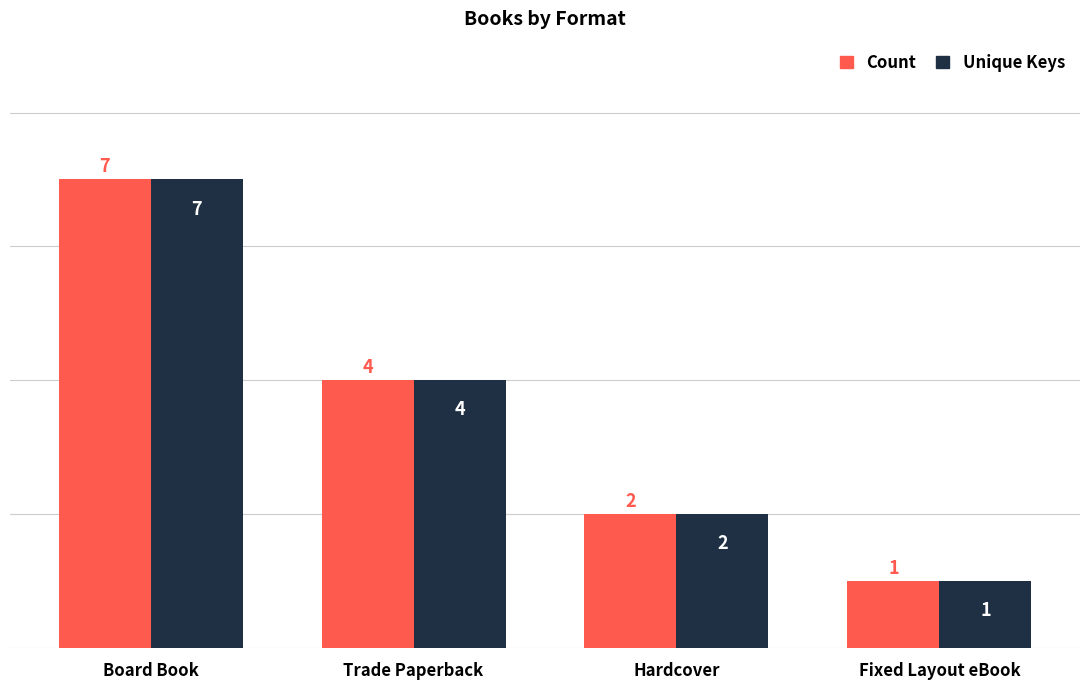

At how many categories does at least one series exceed 5?

1